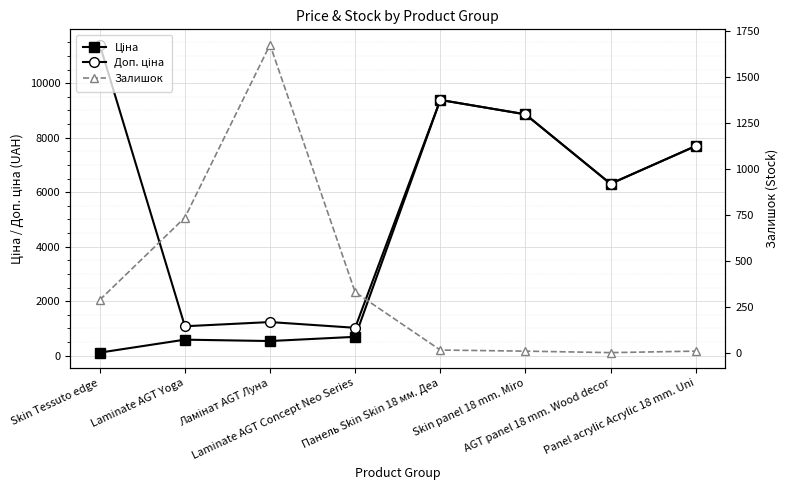

Which series has the largest range (max minus min)?

Доп. ціна